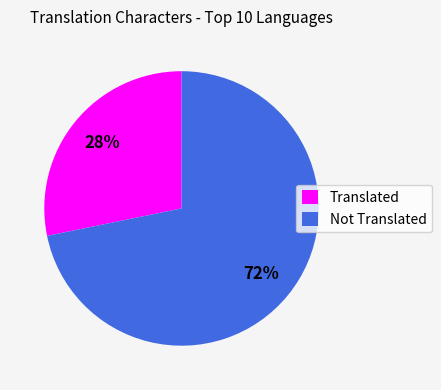

To the nearest percent, what percentage of the pie is Translated?

28%